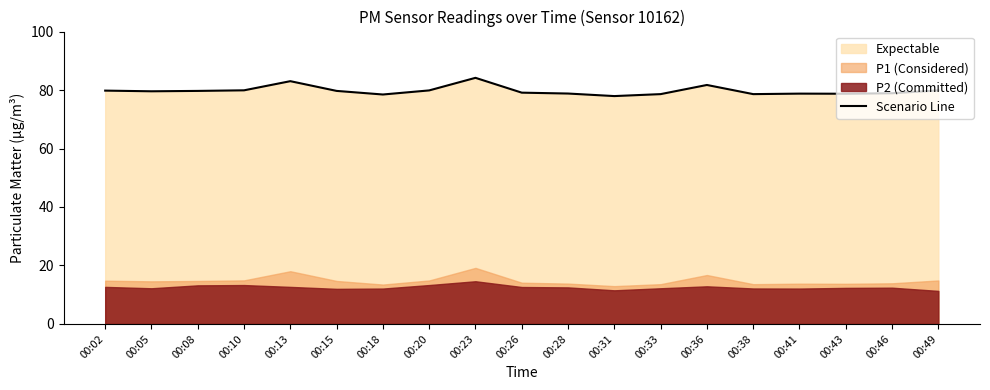

What is the change in value from 00:08 to 00:13?

+3.3